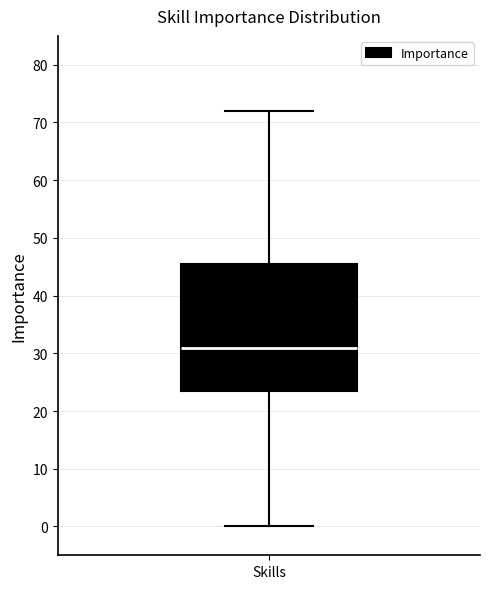

Read this box plot against the y-axis: the position of the median line, the range covered by the box, and the ends of both whiskers. The values are not printed on the chart, so give them approximately, as read against the axis.

median 31, box 24 to 46, whiskers 0 to 72